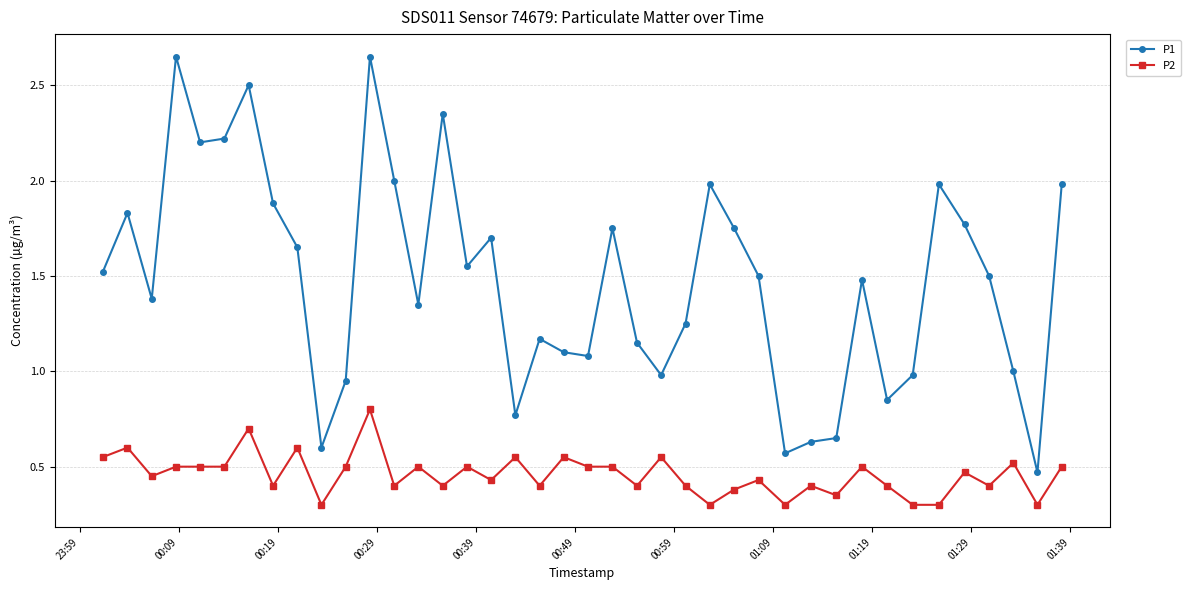

True or false: P1 has more than 1 points higher than both neighbors.

True